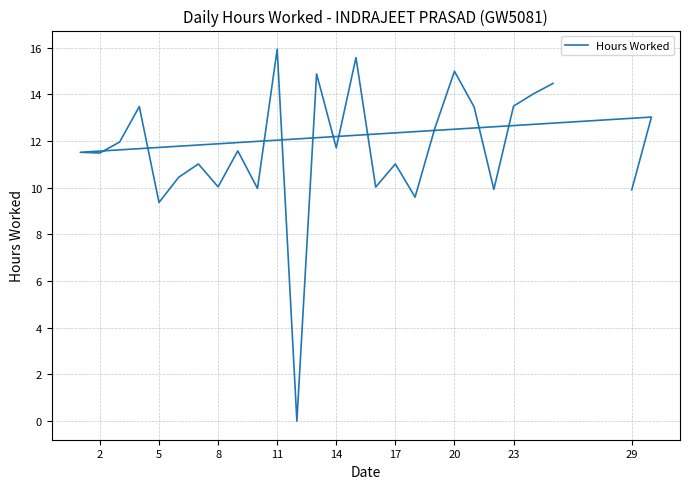

How many data points are less than 11?

9